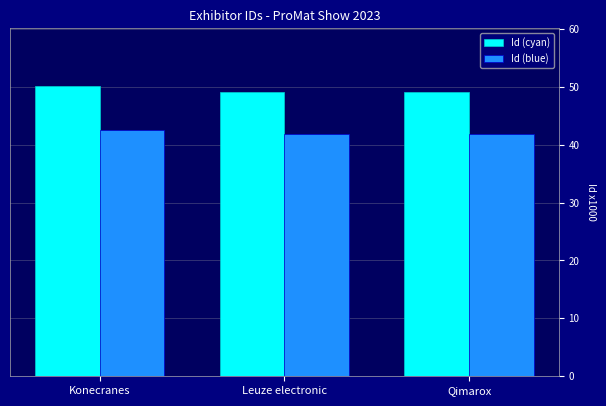

What position from the left is Konecranes?

1